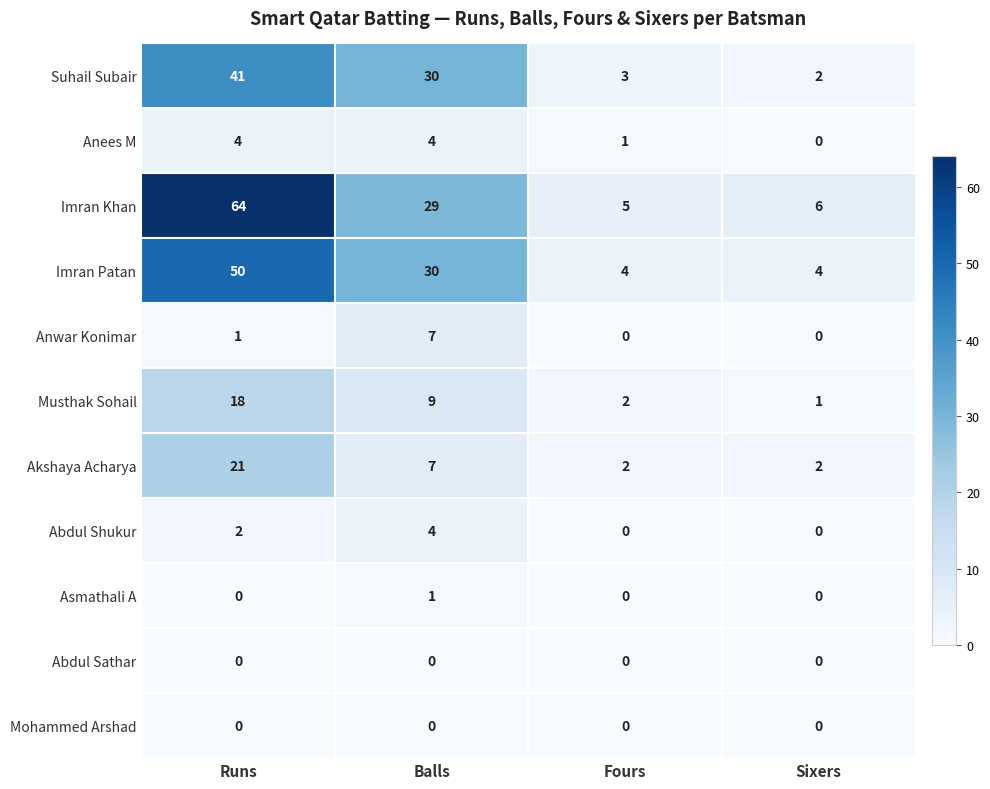

How many data points does each series have?

4